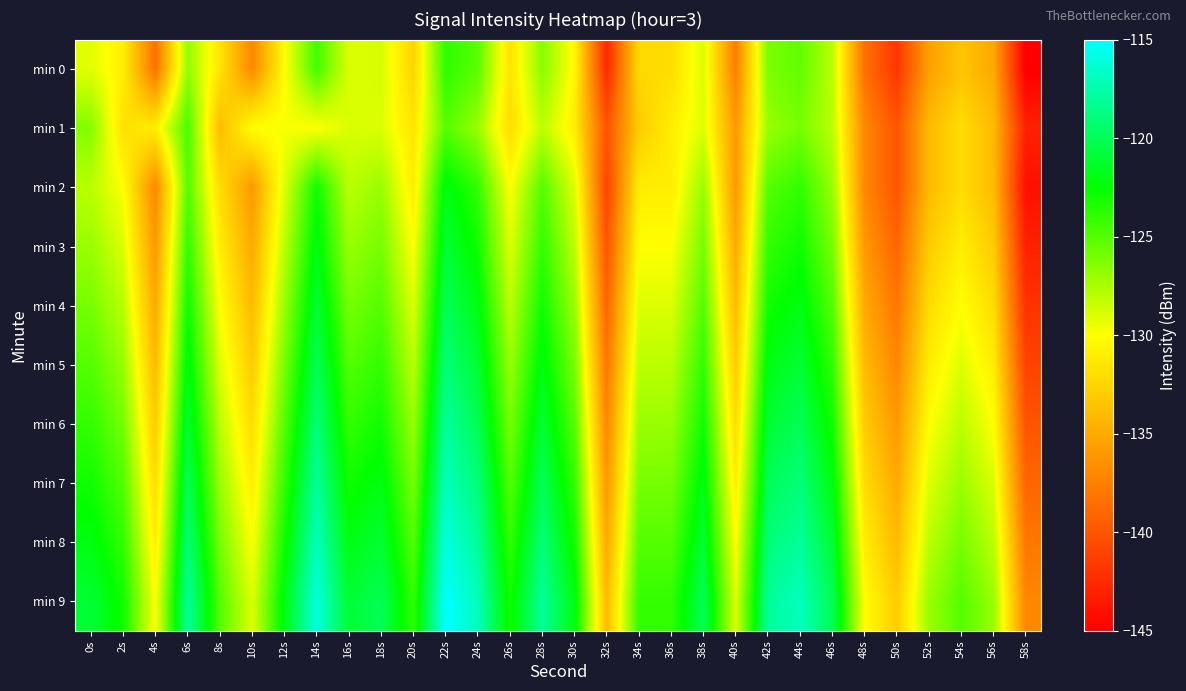

Reading right to left, extract all data points from this chart.

min 0: 58s=-145.1	56s=-135.1	54s=-133.4	52s=-135.6	50s=-141.8	48s=-138.4	46s=-128.0	44s=-125.4	42s=-126.1	40s=-137.5	38s=-129.0	36s=-132.0	34s=-132.1	32s=-142.5	30s=-130.4	28s=-126.5	26s=-131.6	24s=-125.1	22s=-123.8	20s=-132.5	18s=-128.8	16s=-129.0	14s=-124.5	12s=-130.1	10s=-137.0	8s=-131.5	6s=-126.8	4s=-138.3	2s=-130.9	0s=-129.2
min 1: 58s=-143.0	56s=-134.0	54s=-132.0	52s=-134.0	50s=-140.0	48s=-137.0	46s=-128.0	44s=-126.0	42s=-127.0	40s=-136.0	38s=-129.0	36s=-131.0	34s=-133.0	32s=-140.0	30s=-131.0	28s=-128.0	26s=-132.0	24s=-127.0	22s=-125.0	20s=-131.5	18s=-129.0	16s=-128.9	14s=-130.0	12s=-129.8	10s=-130.0	8s=-133.9	6s=-124.6	4s=-130.9	2s=-131.8	0s=-126.3
min 2: 58s=-144.0	56s=-134.0	54s=-132.0	52s=-134.0	50s=-140.0	48s=-137.0	46s=-127.0	44s=-124.0	42s=-125.0	40s=-136.0	38s=-127.0	36s=-131.0	34s=-131.0	32s=-141.0	30s=-129.0	28s=-125.0	26s=-130.0	24s=-124.0	22s=-122.0	20s=-131.0	18s=-127.0	16s=-128.0	14s=-123.0	12s=-129.0	10s=-136.0	8s=-132.0	6s=-125.0	4s=-137.0	2s=-130.0	0s=-128.0
min 3: 58s=-143.0	56s=-133.0	54s=-131.0	52s=-133.0	50s=-139.0	48s=-136.0	46s=-126.0	44s=-123.0	42s=-124.0	40s=-135.0	38s=-126.0	36s=-130.0	34s=-130.0	32s=-140.0	30s=-128.0	28s=-124.0	26s=-129.0	24s=-123.0	22s=-121.0	20s=-130.0	18s=-126.0	16s=-127.0	14s=-122.0	12s=-128.0	10s=-135.0	8s=-131.0	6s=-124.0	4s=-136.0	2s=-129.0	0s=-127.0
min 4: 58s=-142.0	56s=-132.0	54s=-130.0	52s=-132.0	50s=-138.0	48s=-135.0	46s=-125.0	44s=-122.0	42s=-123.0	40s=-134.0	38s=-125.0	36s=-129.0	34s=-129.0	32s=-139.0	30s=-127.0	28s=-123.0	26s=-128.0	24s=-122.0	22s=-120.0	20s=-129.0	18s=-125.0	16s=-126.0	14s=-121.0	12s=-127.0	10s=-134.0	8s=-130.0	6s=-123.0	4s=-135.0	2s=-128.0	0s=-126.0
min 5: 58s=-141.0	56s=-131.0	54s=-129.0	52s=-131.0	50s=-137.0	48s=-134.0	46s=-124.0	44s=-121.0	42s=-122.0	40s=-133.0	38s=-124.0	36s=-128.0	34s=-128.0	32s=-138.0	30s=-126.0	28s=-122.0	26s=-127.0	24s=-121.0	22s=-119.0	20s=-128.0	18s=-124.0	16s=-125.0	14s=-120.0	12s=-126.0	10s=-133.0	8s=-129.0	6s=-122.0	4s=-134.0	2s=-127.0	0s=-125.0
min 6: 58s=-140.0	56s=-130.0	54s=-128.0	52s=-130.0	50s=-136.0	48s=-133.0	46s=-123.0	44s=-120.0	42s=-121.0	40s=-132.0	38s=-123.0	36s=-127.0	34s=-127.0	32s=-137.0	30s=-125.0	28s=-121.0	26s=-126.0	24s=-120.0	22s=-118.0	20s=-127.0	18s=-123.0	16s=-124.0	14s=-119.0	12s=-125.0	10s=-132.0	8s=-128.0	6s=-121.0	4s=-133.0	2s=-126.0	0s=-124.0
min 7: 58s=-139.0	56s=-129.0	54s=-127.0	52s=-129.0	50s=-135.0	48s=-132.0	46s=-122.0	44s=-119.0	42s=-120.0	40s=-131.0	38s=-122.0	36s=-126.0	34s=-126.0	32s=-136.0	30s=-124.0	28s=-120.0	26s=-125.0	24s=-119.0	22s=-117.0	20s=-126.0	18s=-122.0	16s=-123.0	14s=-118.0	12s=-124.0	10s=-131.0	8s=-127.0	6s=-120.0	4s=-132.0	2s=-125.0	0s=-123.0
min 8: 58s=-138.0	56s=-128.0	54s=-126.0	52s=-128.0	50s=-134.0	48s=-131.0	46s=-121.0	44s=-118.0	42s=-119.0	40s=-130.0	38s=-121.0	36s=-125.0	34s=-125.0	32s=-135.0	30s=-123.0	28s=-119.0	26s=-124.0	24s=-118.0	22s=-116.0	20s=-125.0	18s=-121.0	16s=-122.0	14s=-117.0	12s=-123.0	10s=-130.0	8s=-126.0	6s=-119.0	4s=-131.0	2s=-124.0	0s=-122.0
min 9: 58s=-137.0	56s=-127.0	54s=-125.0	52s=-127.0	50s=-133.0	48s=-130.0	46s=-120.0	44s=-117.0	42s=-118.0	40s=-129.0	38s=-120.0	36s=-124.0	34s=-124.0	32s=-134.0	30s=-122.0	28s=-118.0	26s=-123.0	24s=-117.0	22s=-115.0	20s=-124.0	18s=-120.0	16s=-121.0	14s=-116.0	12s=-122.0	10s=-129.0	8s=-125.0	6s=-118.0	4s=-130.0	2s=-123.0	0s=-121.0